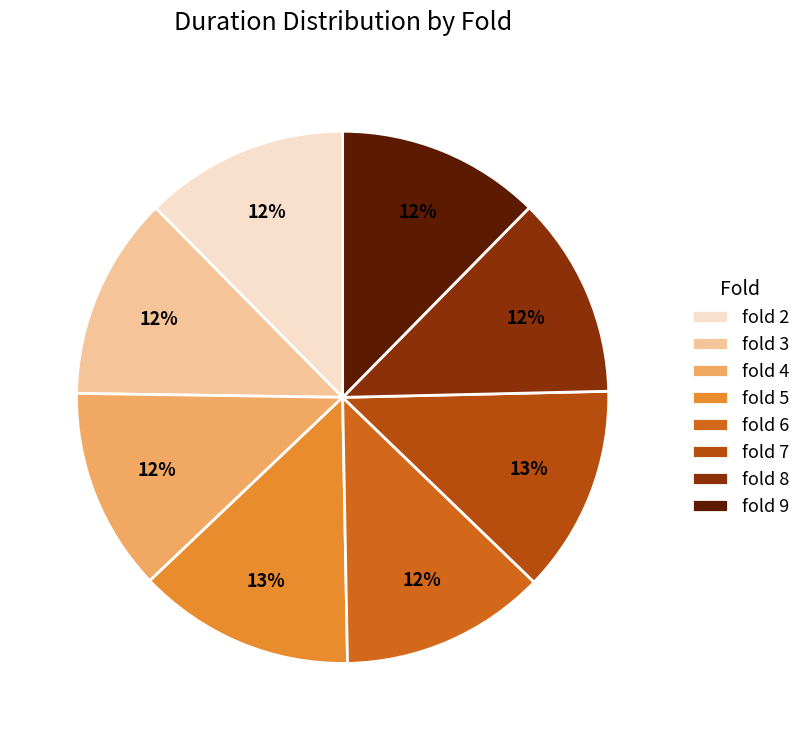

Between fold 8 and fold 5, which is larger?

fold 5